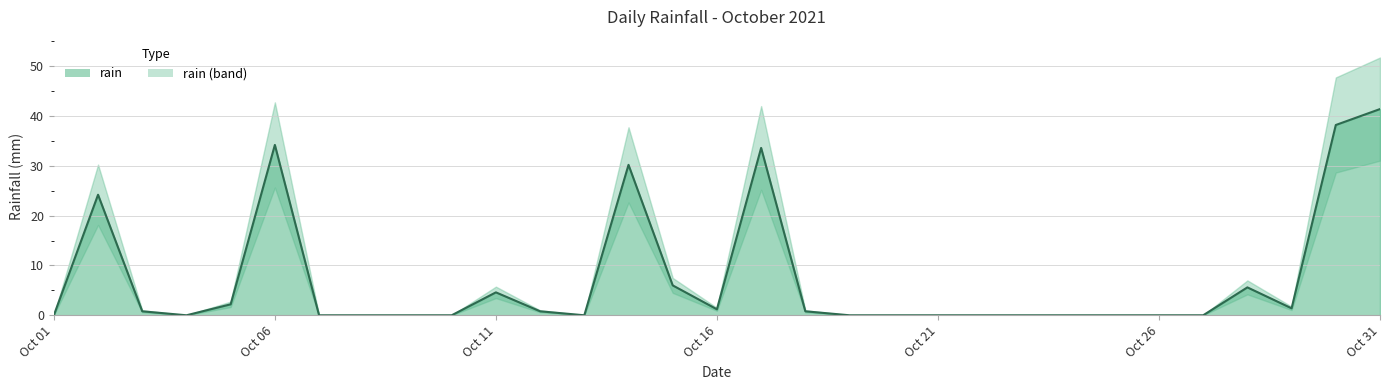

Is it true that the value at 2021-10-22 is 0.0?

True